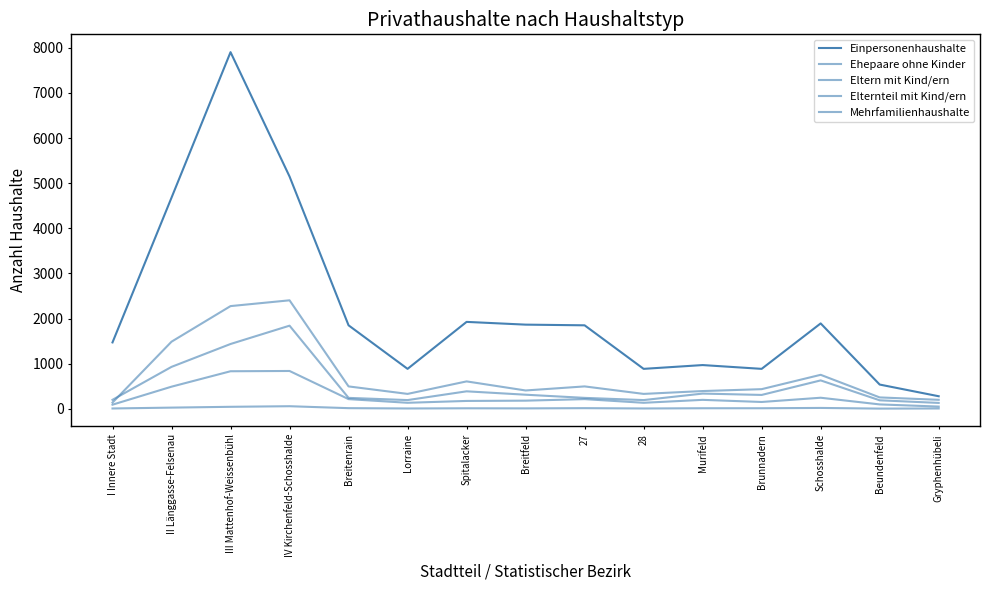

How many categories are shown in the chart?

15